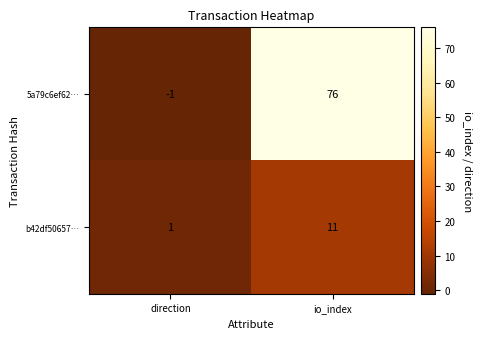

Rank the series at direction from highest to lowest value.

b42df50657…, 5a79c6ef62…